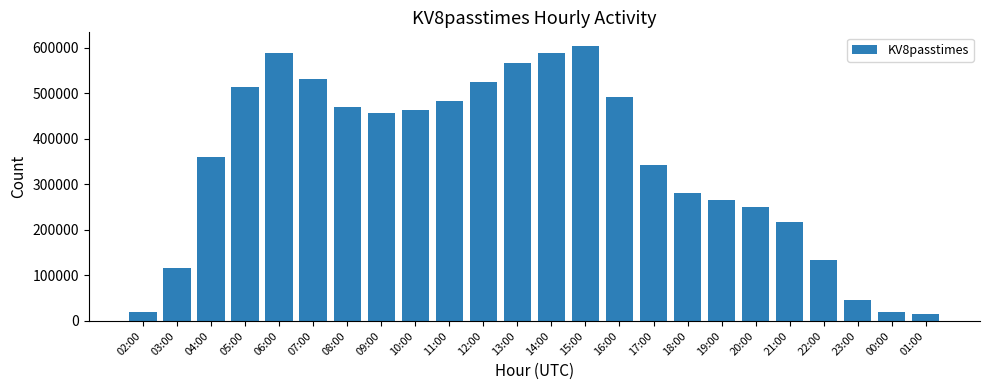

What is the change in value from 21:00 to 00:00?

-196309